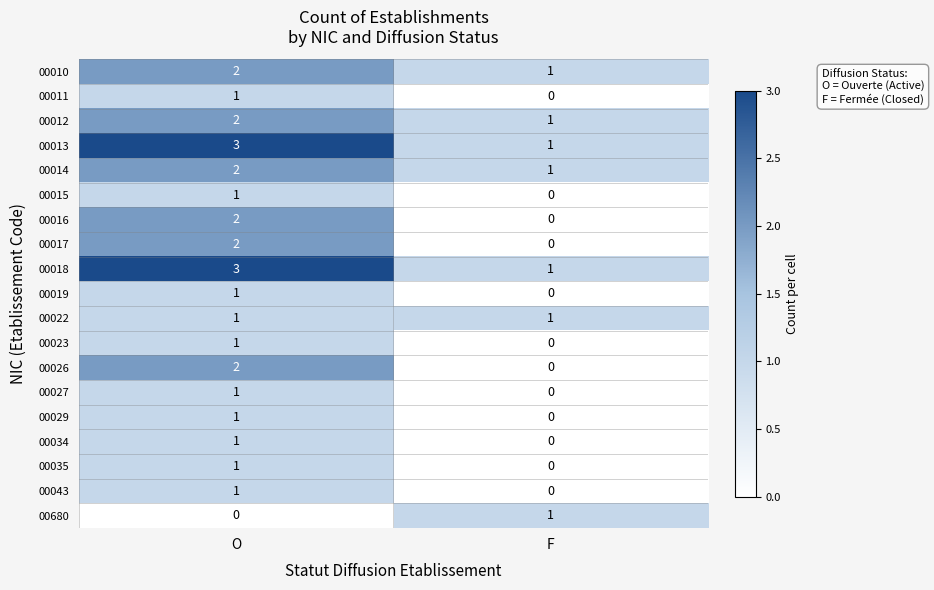

Where is 00034 nearest to the value 0?

F